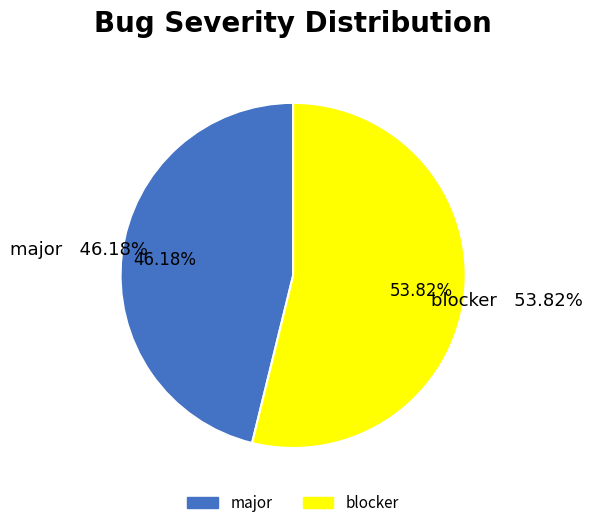

What percentage is NOT represented by blocker?

46.2%